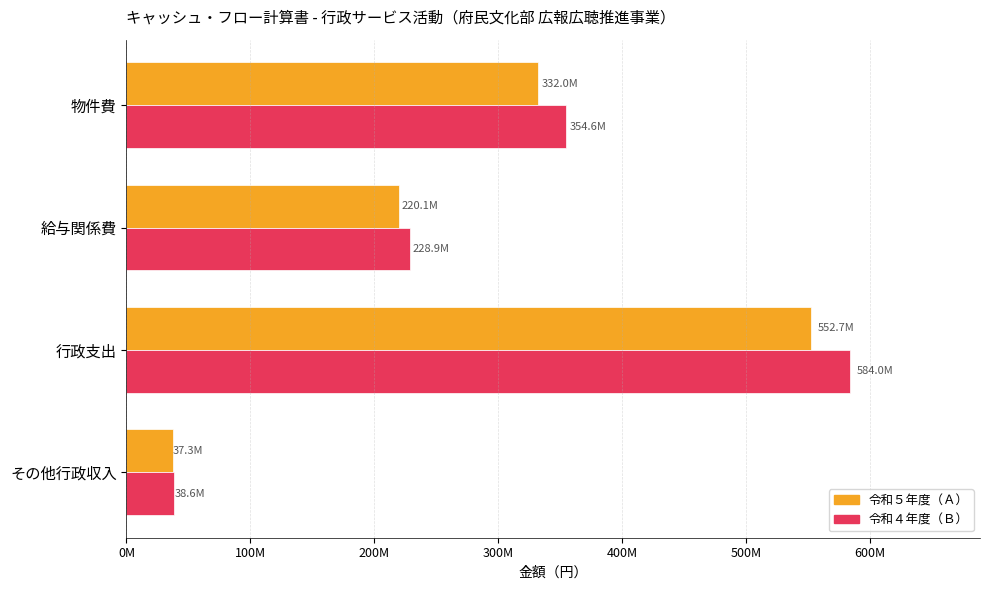

What are all the series names shown in the legend?

令和５年度（Ａ）, 令和４年度（Ｂ）